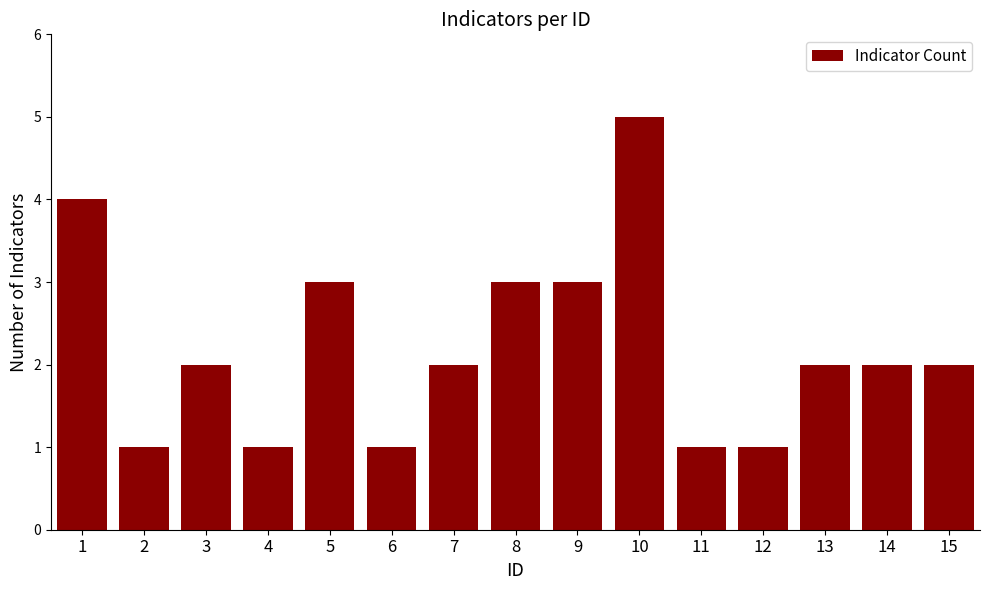

How many categories are shown in the chart?

15